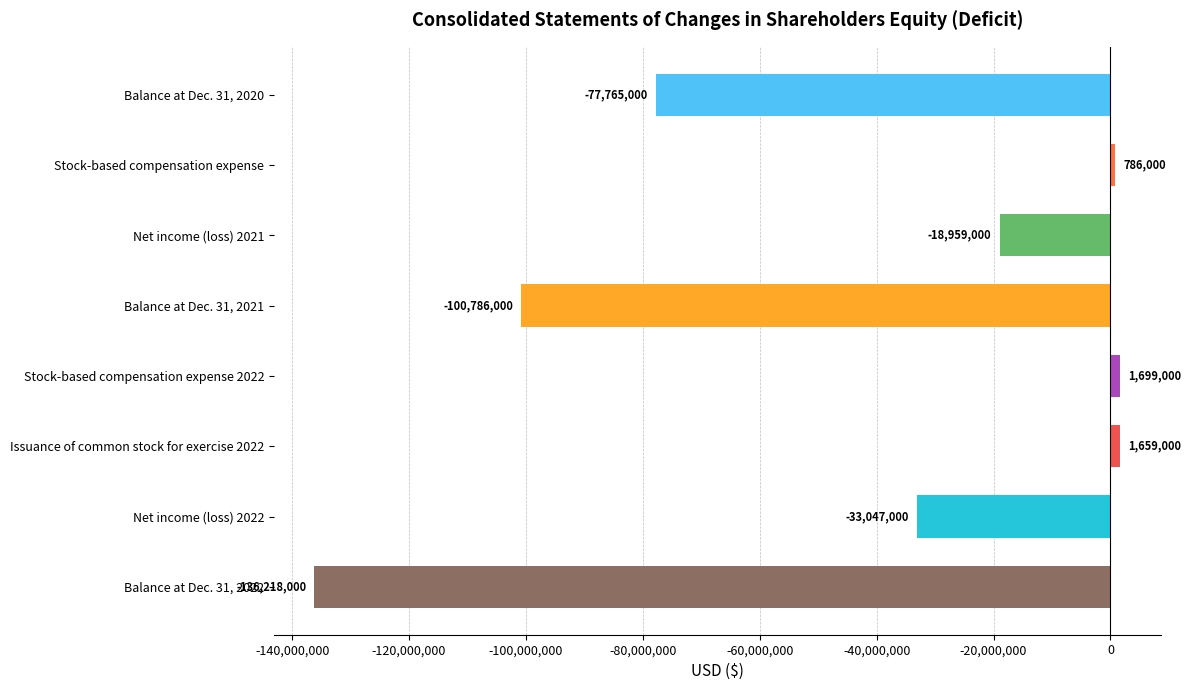

The chart shows a value of -26296483 at Net income (loss) 2021. True or false?

False